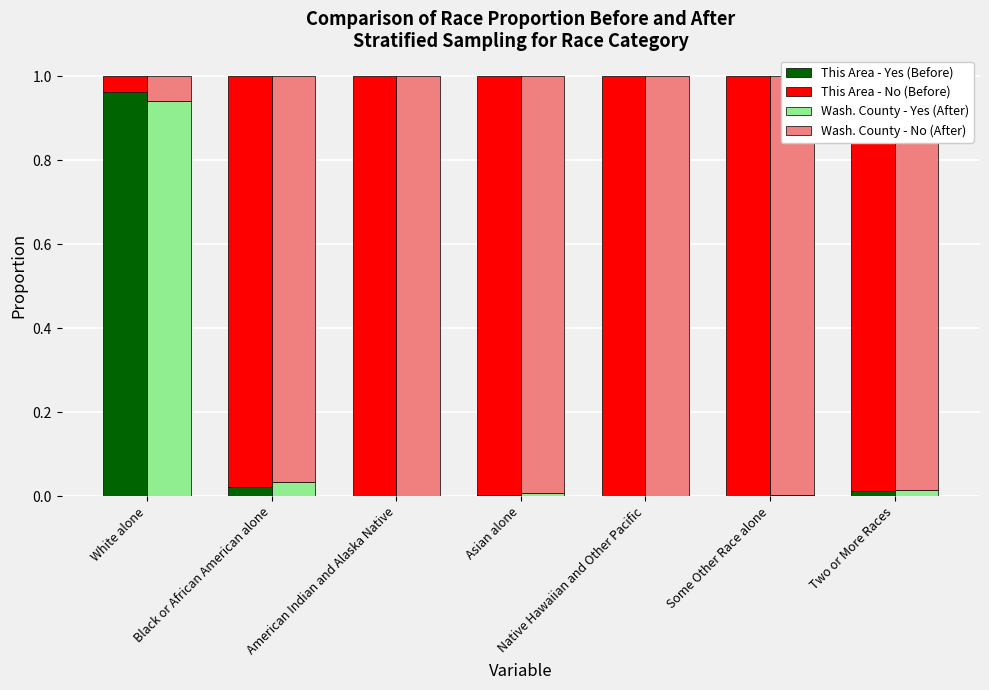

Reading left to right, transcribe all the data shown in this chart.

This Area - Yes (Before): White alone=1.0	Black or African American alone=0.0	American Indian and Alaska Native=0.0	Asian alone=0.0	Native Hawaiian and Other Pacific=0.0	Some Other Race alone=0.0	Two or More Races=0.0
This Area - No (Before): White alone=0.0	Black or African American alone=1.0	American Indian and Alaska Native=1.0	Asian alone=1.0	Native Hawaiian and Other Pacific=1.0	Some Other Race alone=1.0	Two or More Races=1.0
Wash. County - Yes (After): White alone=0.9	Black or African American alone=0.0	American Indian and Alaska Native=0.0	Asian alone=0.0	Native Hawaiian and Other Pacific=0.0	Some Other Race alone=0.0	Two or More Races=0.0
Wash. County - No (After): White alone=0.1	Black or African American alone=1.0	American Indian and Alaska Native=1.0	Asian alone=1.0	Native Hawaiian and Other Pacific=1.0	Some Other Race alone=1.0	Two or More Races=1.0